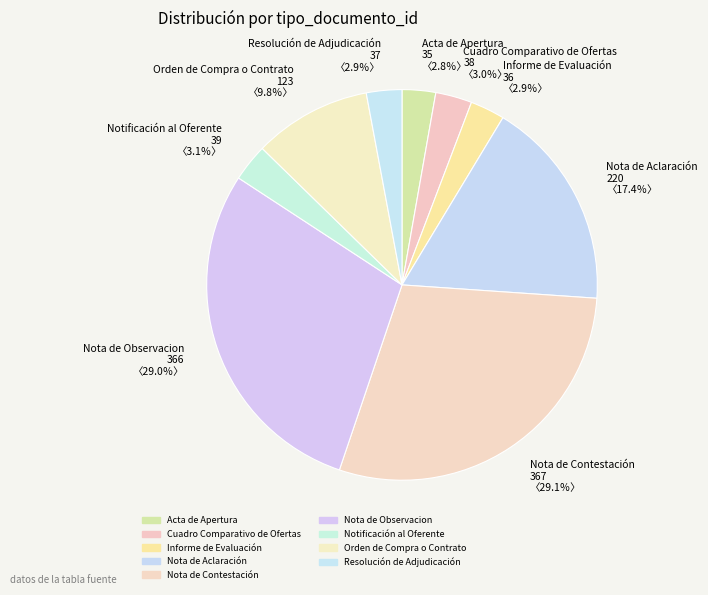

Is the sum of Notificación al Oferente 39 〈3.1％〉 and Acta de Apertura 35 〈2.8％〉 greater than half?

No